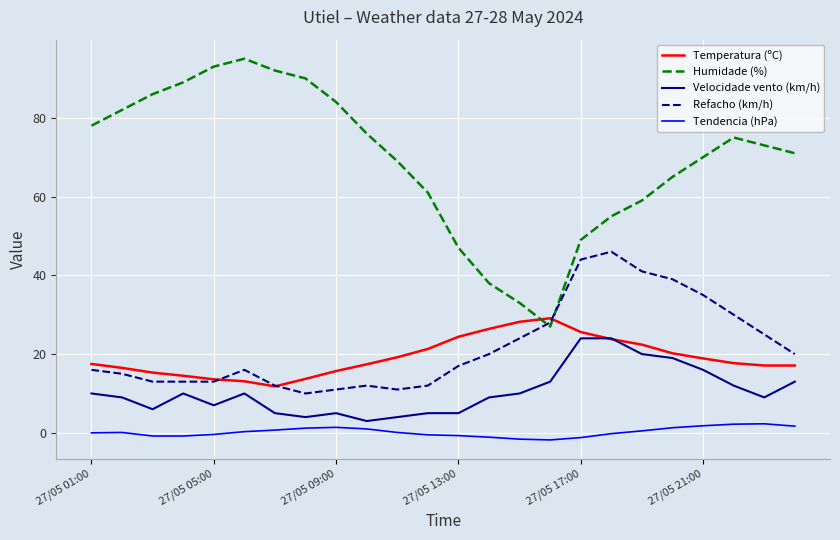

True or false: Humidade (%) and Temperatura (ºC) intersect in this chart.

True